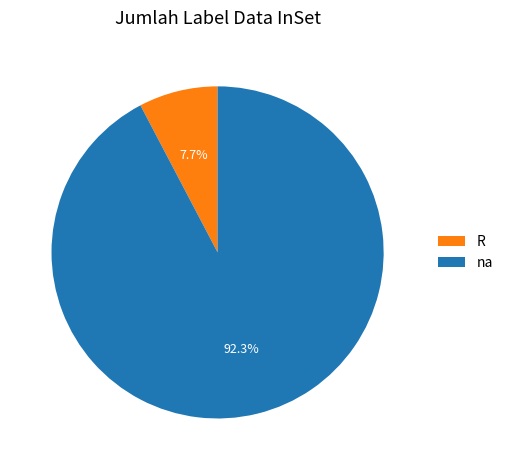

Which has a higher value, na or R?

na